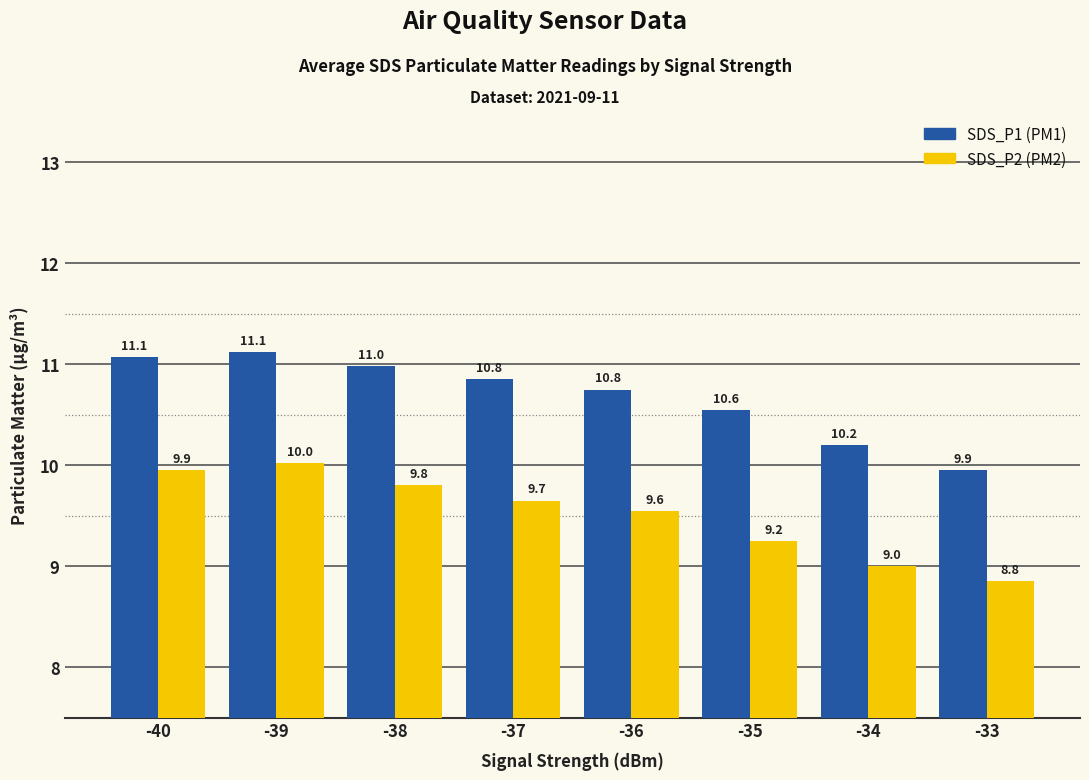

At which category does the chart reach its peak across all series?

-39